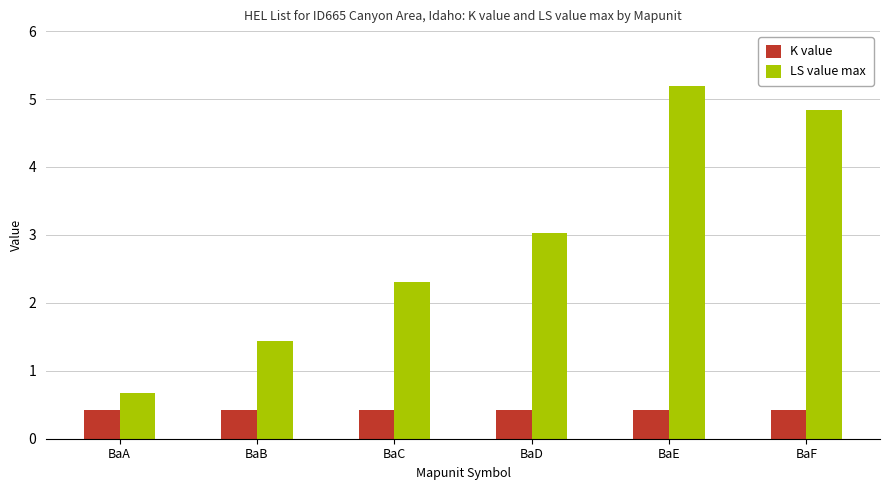

Are the bars horizontal?

No